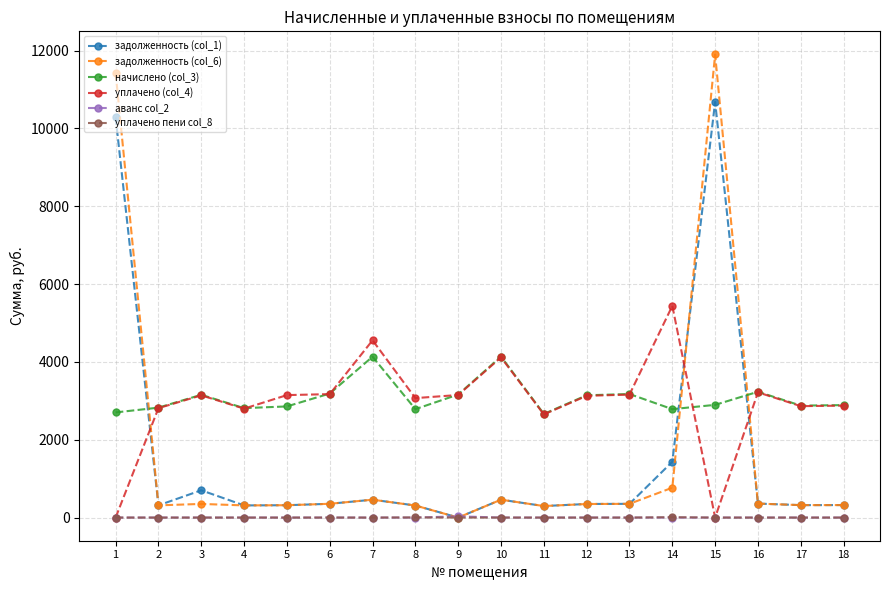

What is the value of the задолженность (col_1) point at the 4th from the left?

312.5